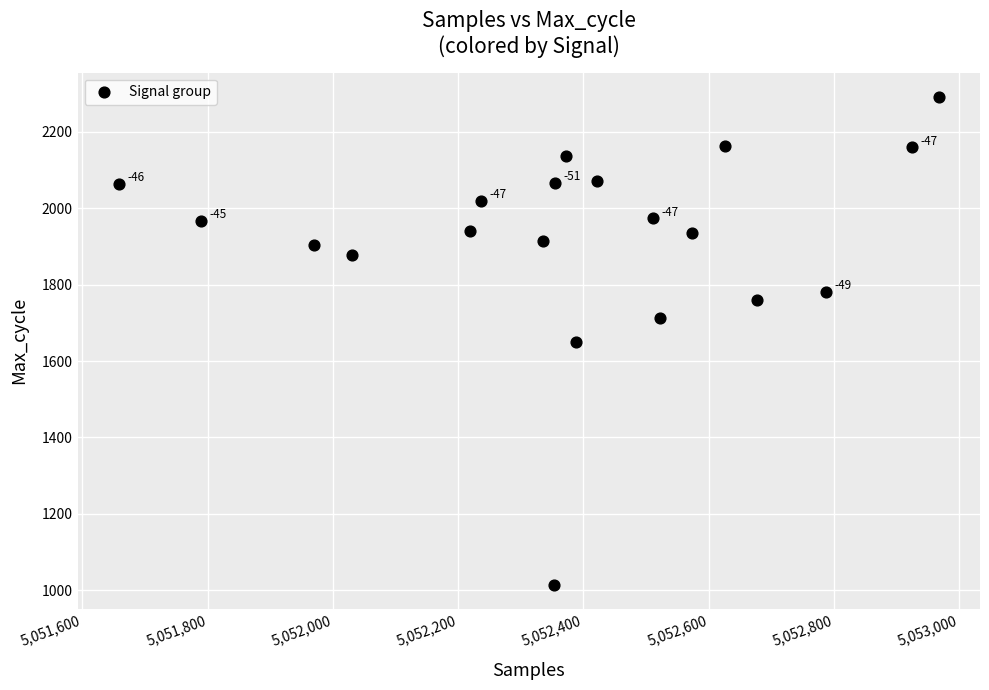

What is the range of Y values (max minus min)?

1276